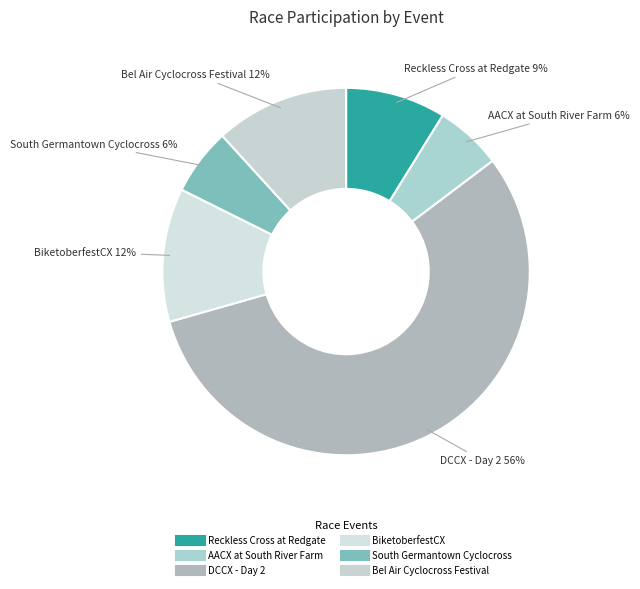

True or false: DCCX - Day 2 accounts for 56% of the total.

True